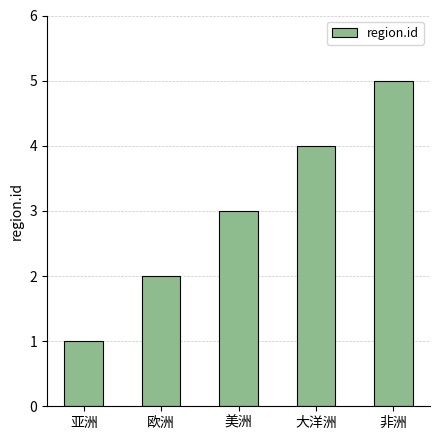

What value does the data have at 非洲?

5